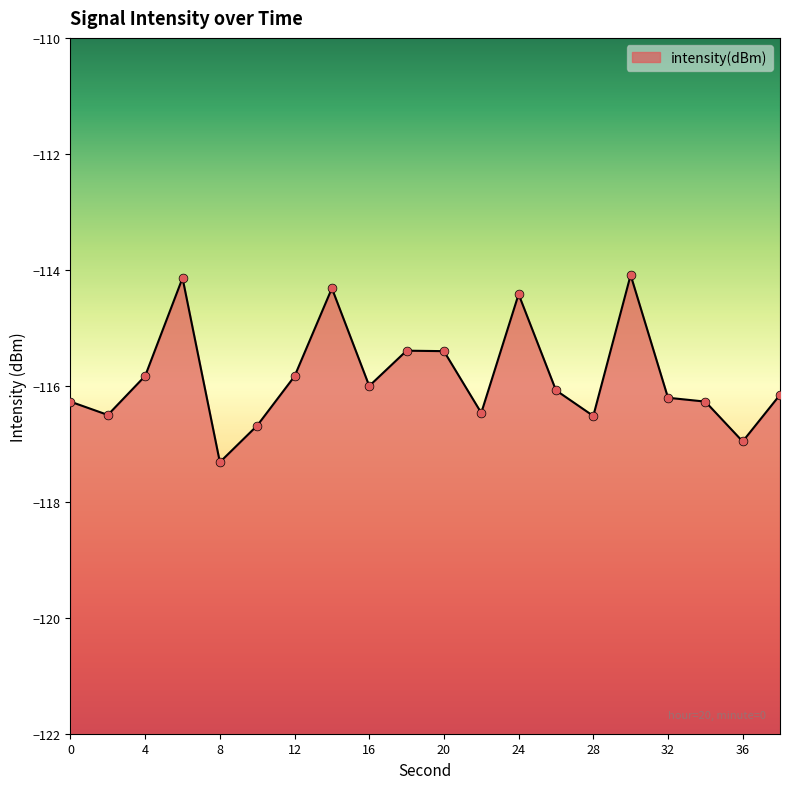

Which has a higher value, 16 or 20?

20